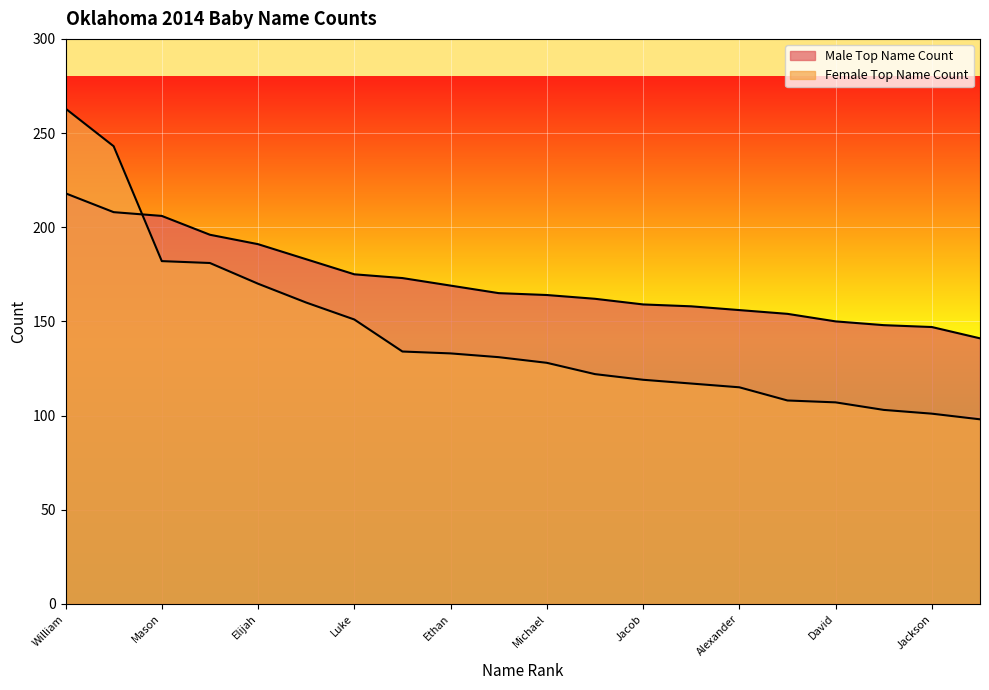

How many intersections are there between Male Top Name Count and Female Top Name Count?

1